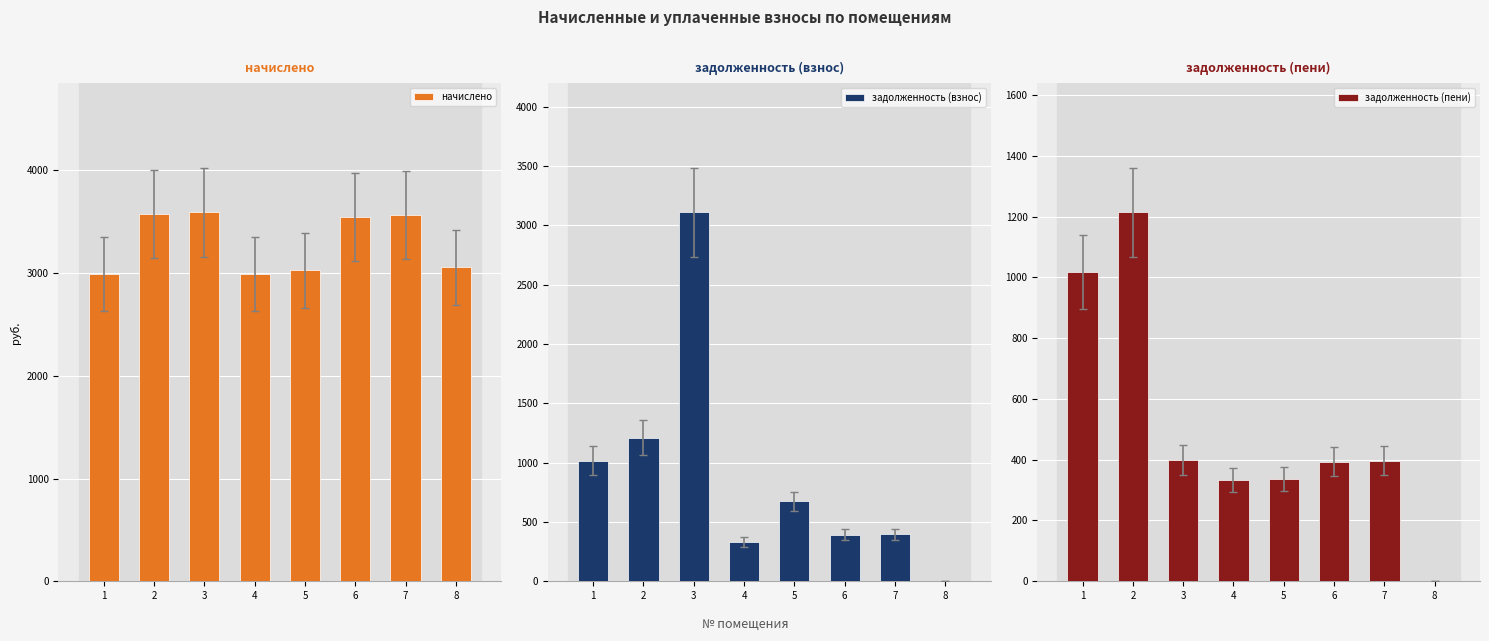

Between 2 and 5, which is larger?

2